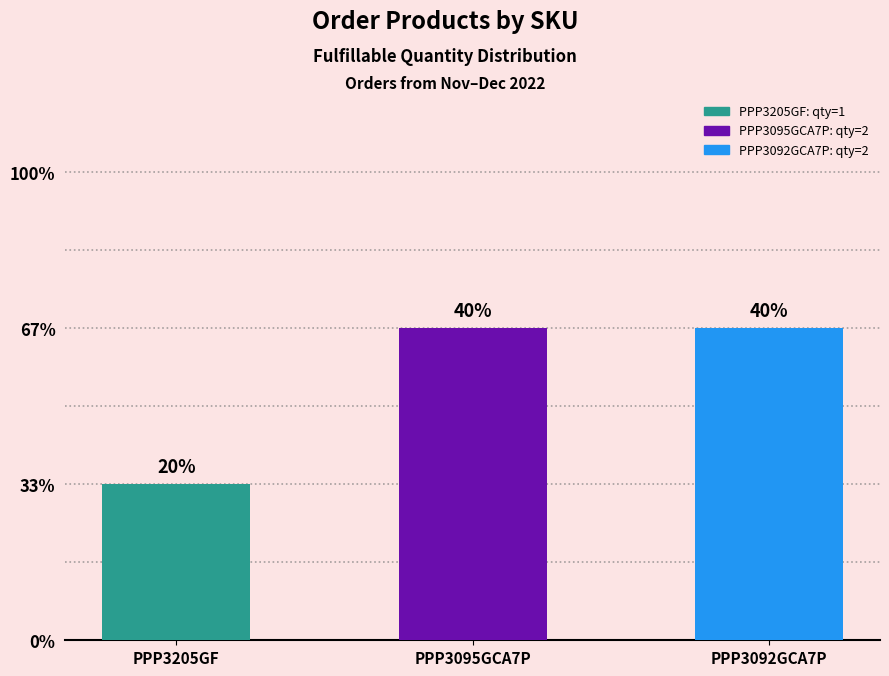

Does the chart contain any negative values?

No